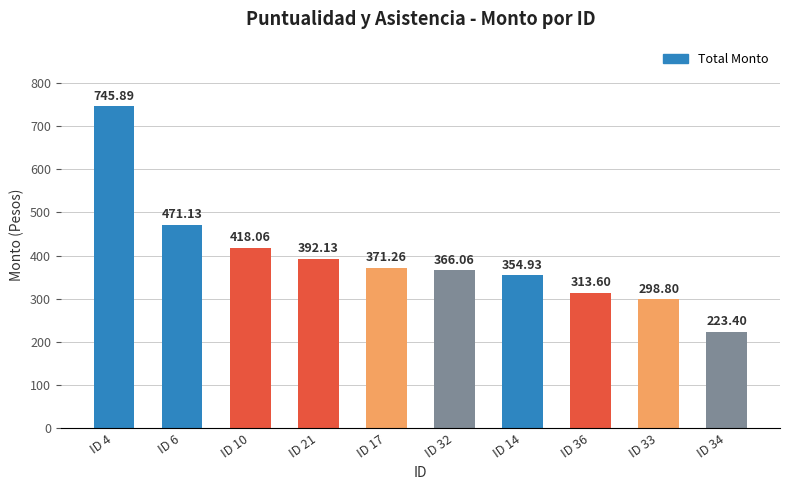

Approximately how many times larger is the value at ID 36 compared to ID 33?

1.0